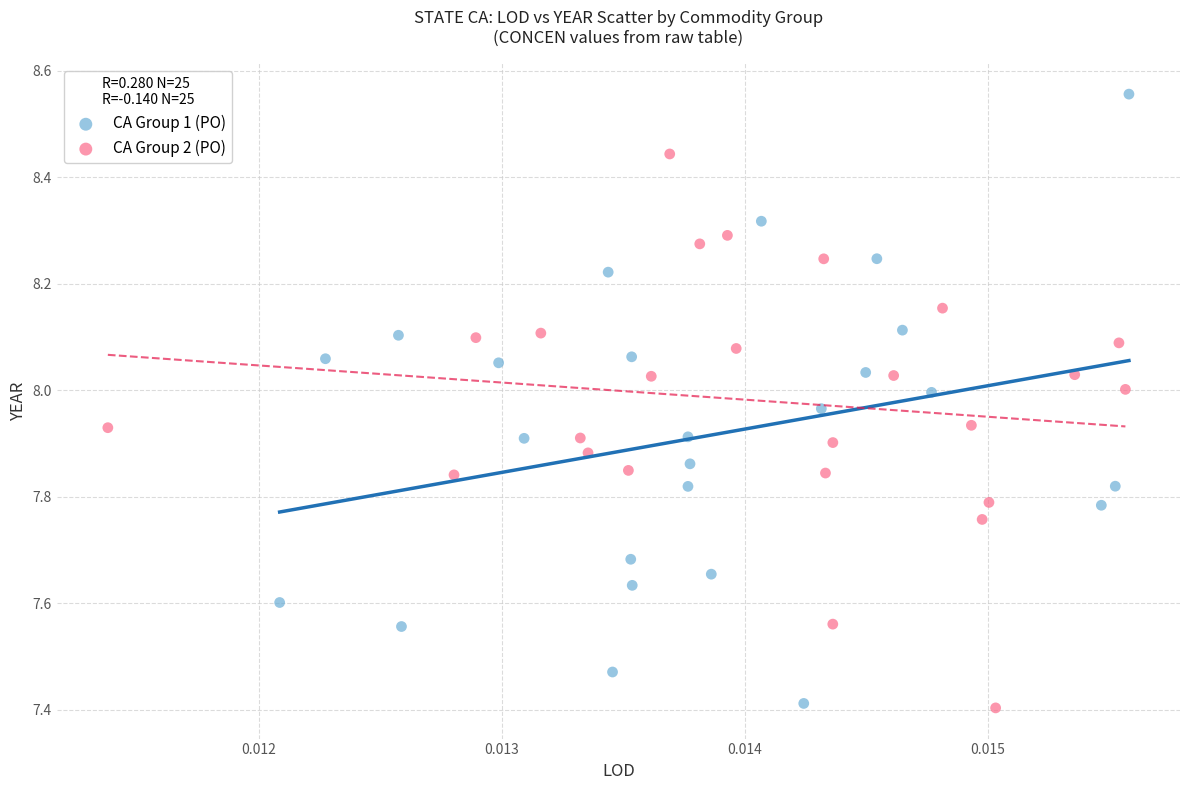

Which series has the widest spread of Y values?

CA Group 1 (PO)